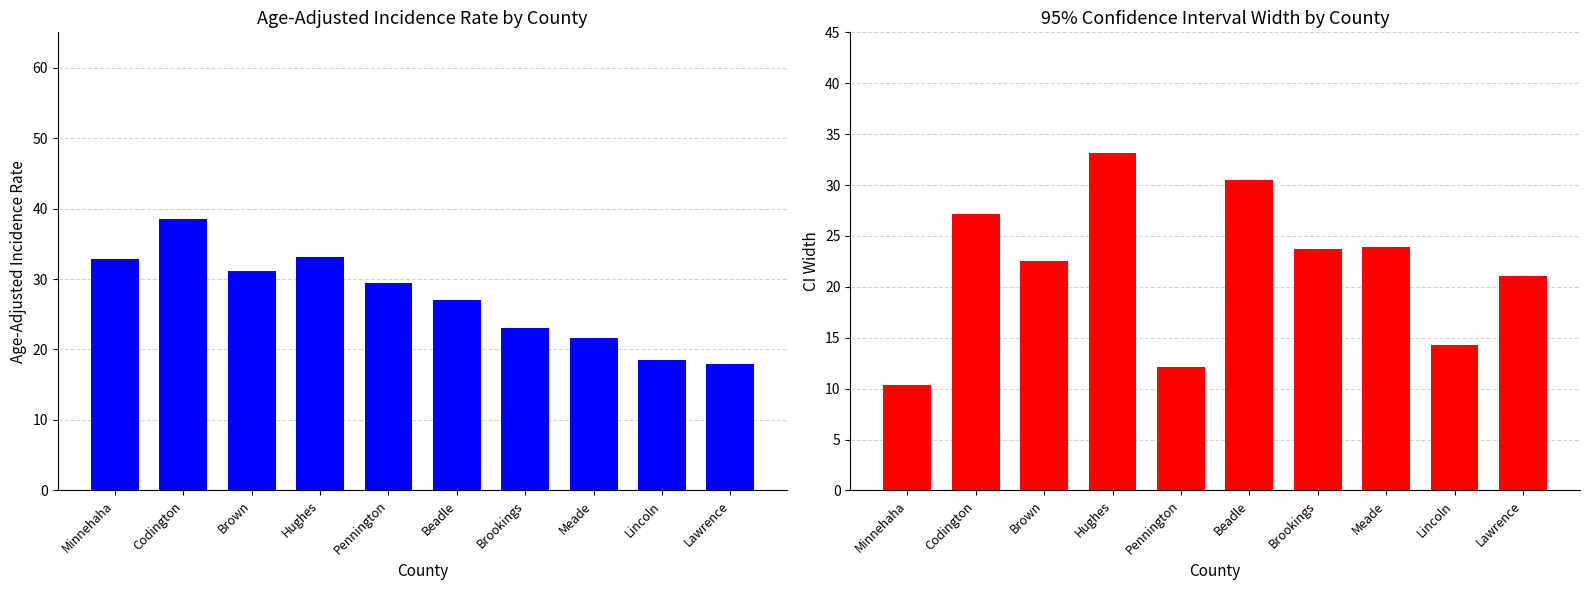

The value of Age-Adjusted Incidence Rate at Codington is 38.5. True or false?

True